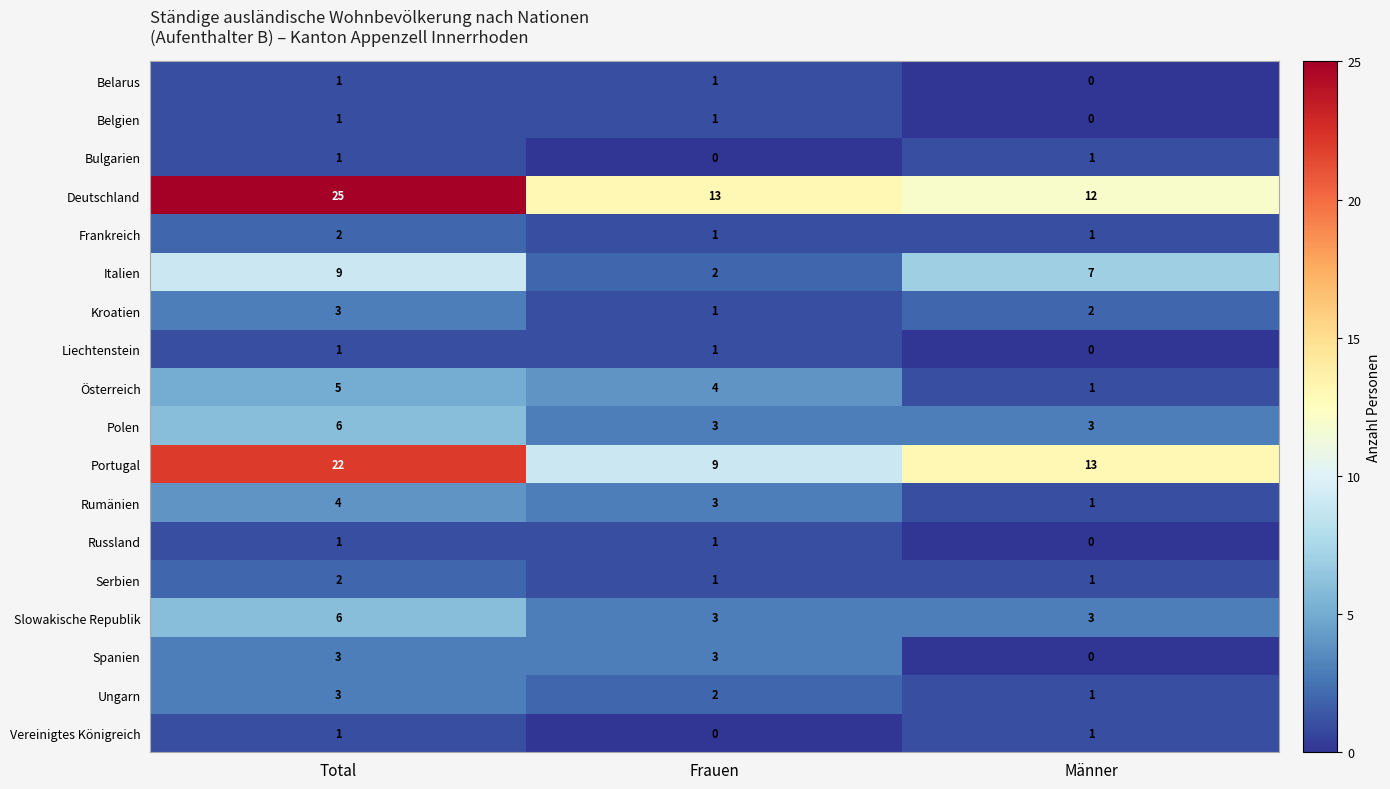

What is the greatest value displayed?

25